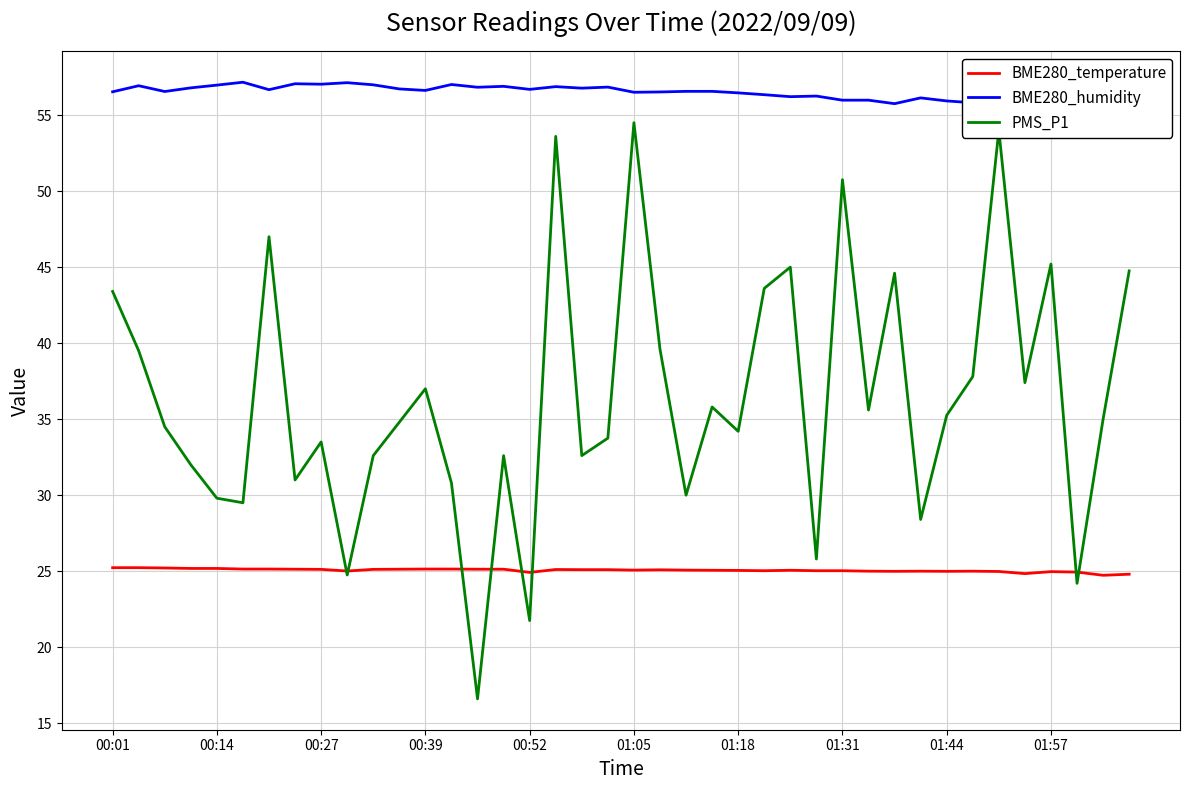

True or false: BME280_temperature has a value of 25.1 at 01:18.

True